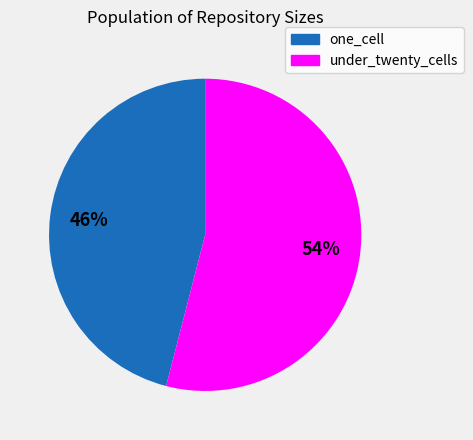

Rank the categories by value from lowest to highest.

one_cell, under_twenty_cells